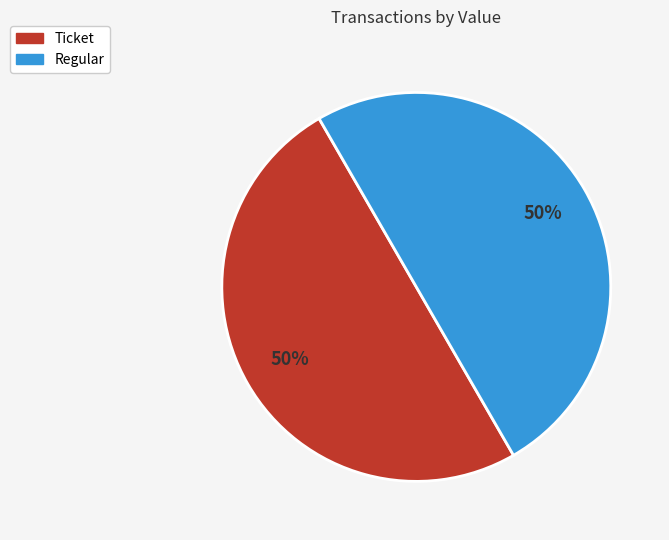

To the nearest percent, what is the average slice percentage?

50%